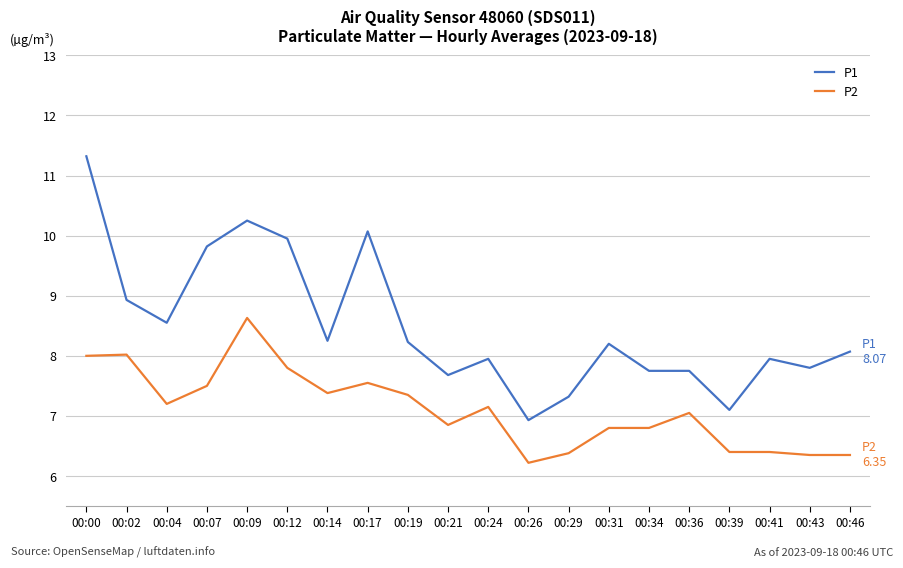

What is the sum of all P1 values?

169.9